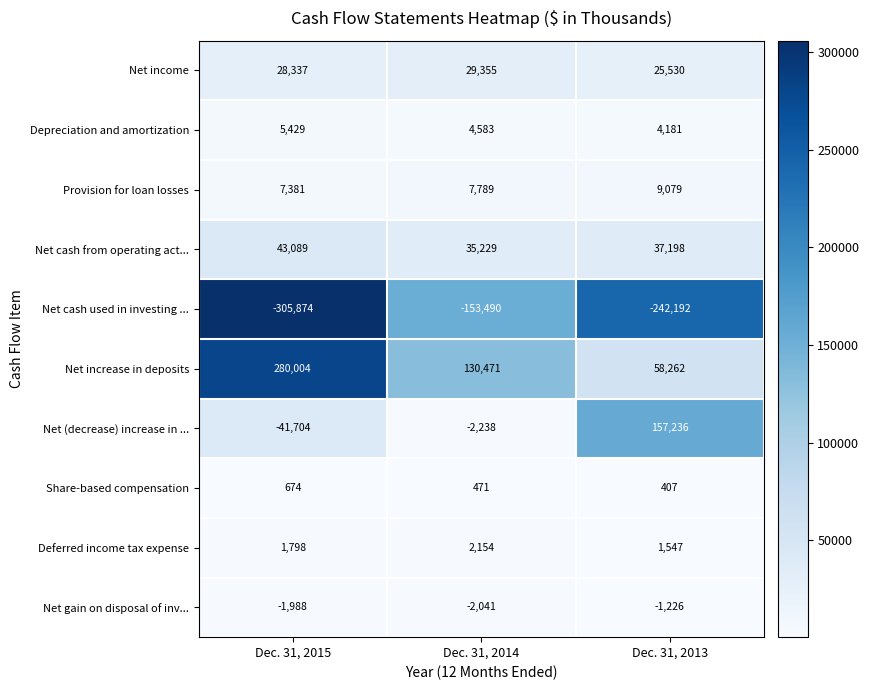

What is the approximate value of Share-based compensation at Dec. 31, 2013?

407